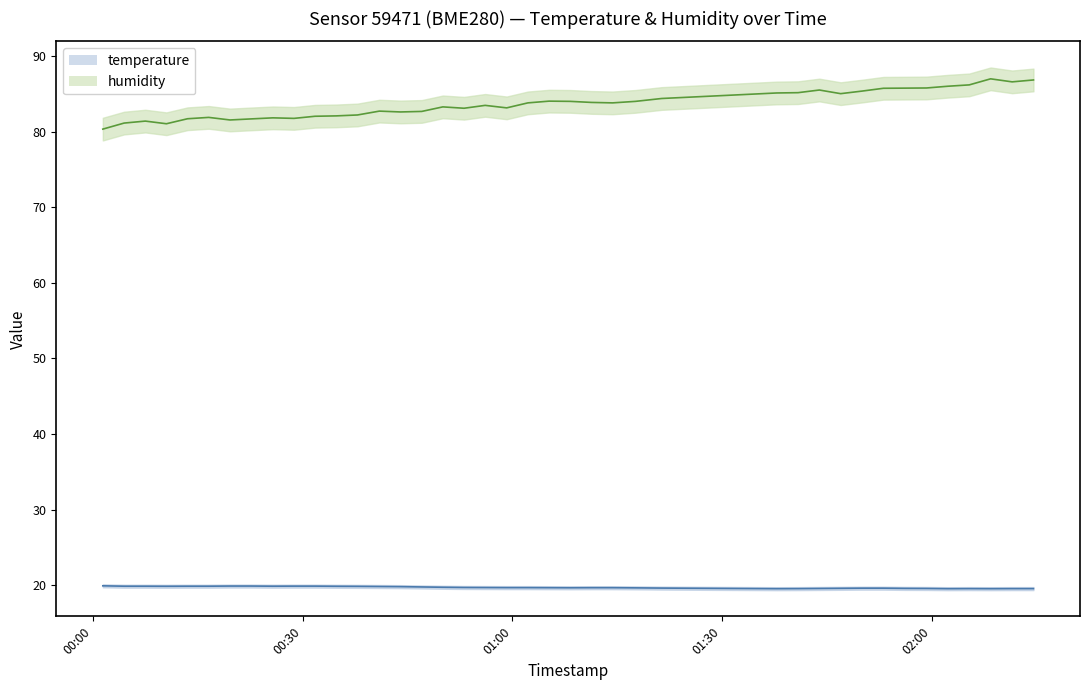

How many series are shown in this chart?

2